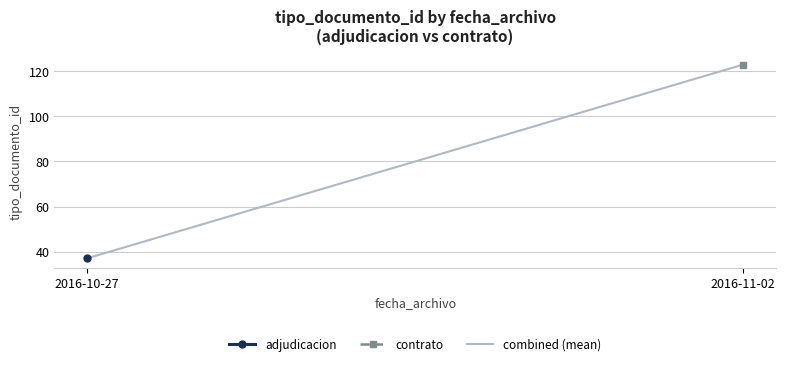

What is the label of the 1st point from the right?

2016-11-02